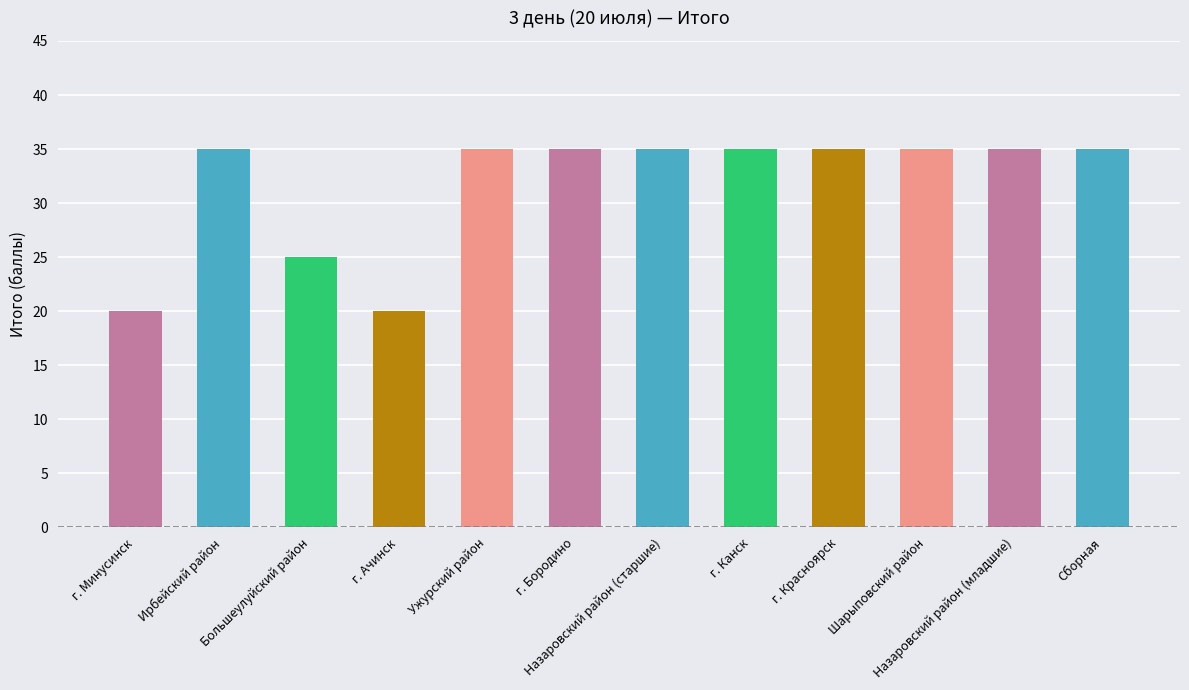

Reading left to right, transcribe all the data shown in this chart.

20	35	25	20	35	35	35	35	35	35	35	35